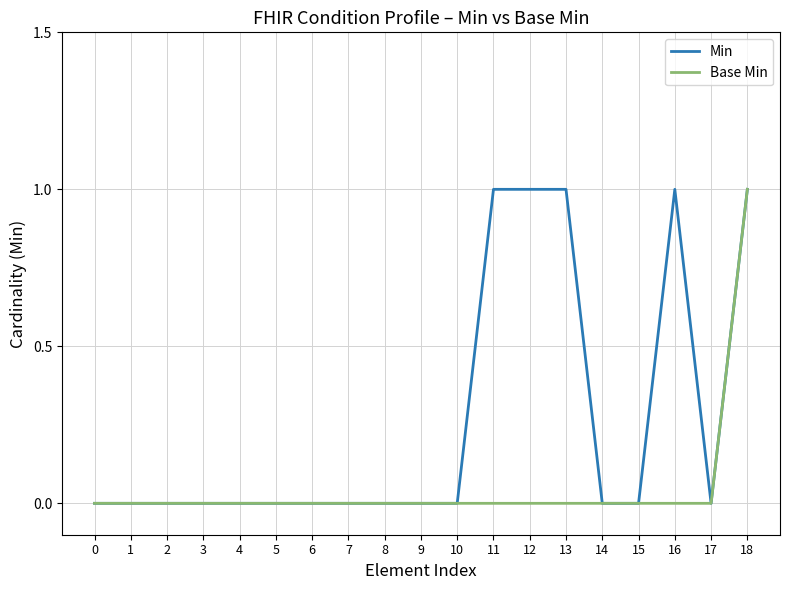

What are all the series names shown in the legend?

Min, Base Min